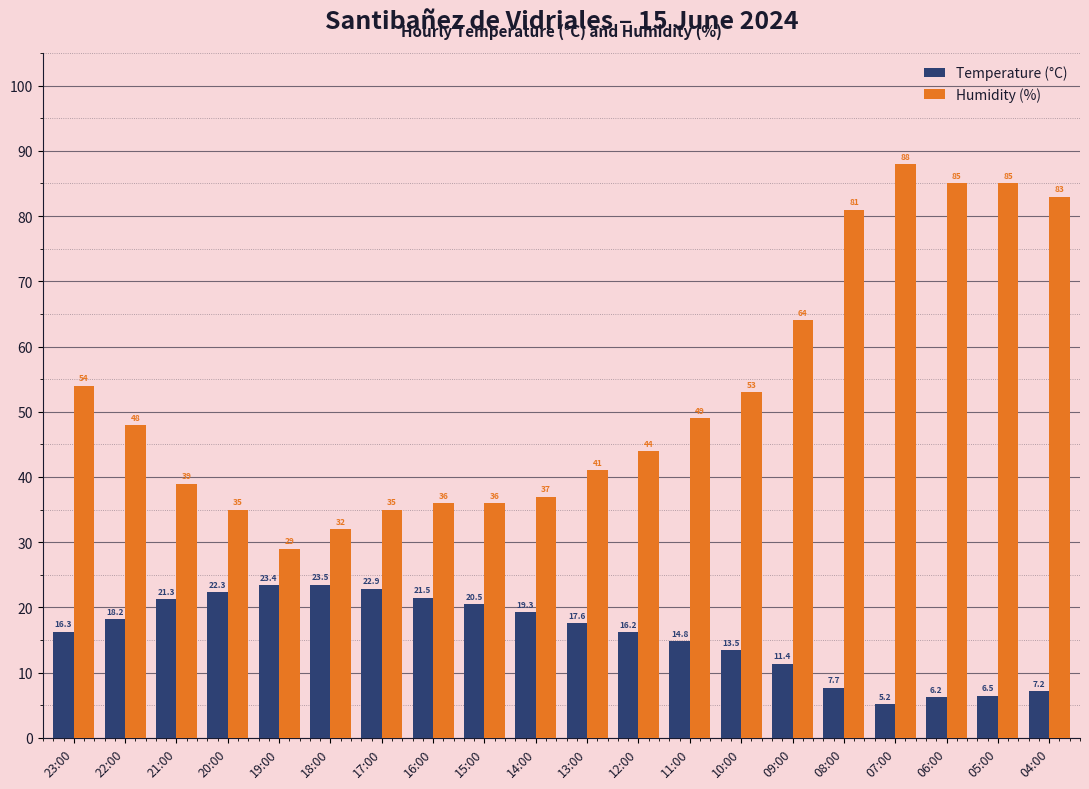

What is the total value across all series at 13:00?

58.6